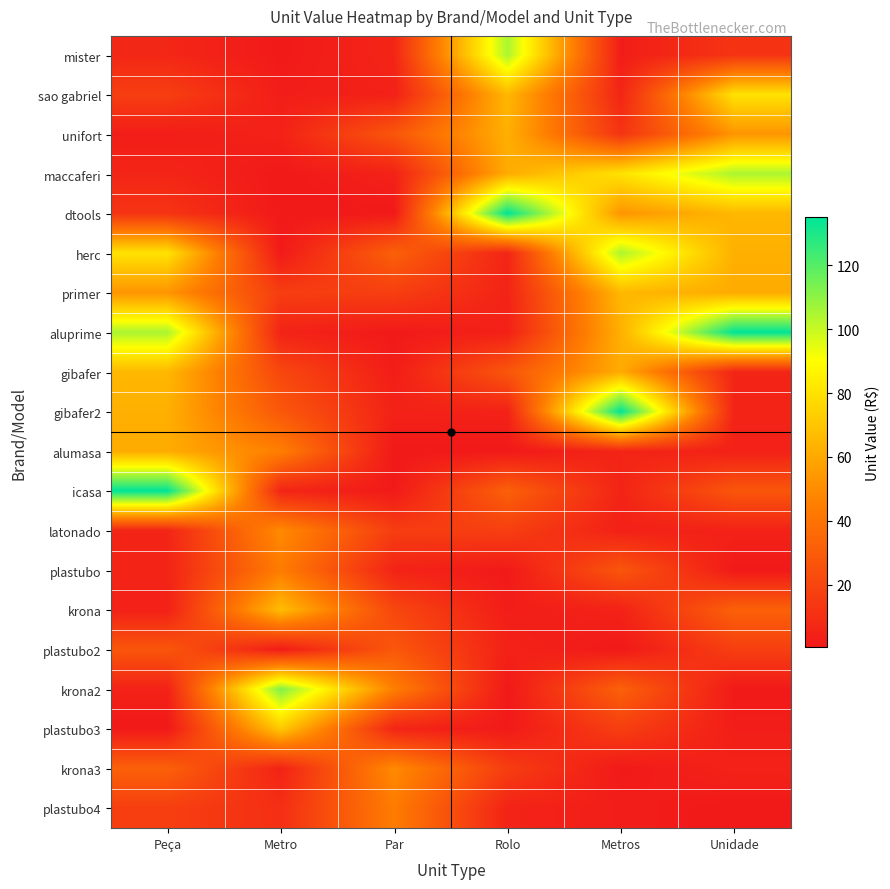

Reading left to right, list all the values displayed in this chart.

mister: Peça=6.6	Metro=0.8	Par=5.8	Rolo=105.0	Metros=2.4	Unidade=12.2
sao gabriel: Peça=16.9	Metro=2.5	Par=4.0	Rolo=65.2	Metros=5.9	Unidade=80.4
unifort: Peça=2.4	Metro=4.5	Par=27.3	Rolo=62.5	Metros=12.2	Unidade=53.0
maccaferi: Peça=5.9	Metro=0.5	Par=4.5	Rolo=61.0	Metros=80.4	Unidade=105.0
dtools: Peça=12.2	Metro=0.5	Par=0.5	Rolo=135.0	Metros=53.0	Unidade=65.2
herc: Peça=80.4	Metro=1.0	Par=32.0	Rolo=5.8	Metros=105.0	Unidade=62.5
primer: Peça=53.0	Metro=16.4	Par=17.0	Rolo=5.3	Metros=65.2	Unidade=61.0
aluprime: Peça=105.0	Metro=5.0	Par=0.8	Rolo=4.0	Metros=62.5	Unidade=135.0
gibafer: Peça=65.2	Metro=20.6	Par=2.5	Rolo=27.3	Metros=61.0	Unidade=5.8
gibafer2: Peça=62.5	Metro=28.0	Par=4.5	Rolo=4.5	Metros=135.0	Unidade=5.3
alumasa: Peça=61.0	Metro=45.0	Par=0.5	Rolo=0.5	Metros=5.8	Unidade=4.0
icasa: Peça=135.0	Metro=5.9	Par=1.0	Rolo=32.0	Metros=5.3	Unidade=27.3
latonado: Peça=5.8	Metro=49.3	Par=16.4	Rolo=17.0	Metros=4.0	Unidade=4.5
plastubo: Peça=5.3	Metro=43.9	Par=5.0	Rolo=0.8	Metros=27.3	Unidade=0.5
krona: Peça=4.0	Metro=67.2	Par=20.6	Rolo=2.5	Metros=4.5	Unidade=32.0
plastubo2: Peça=27.3	Metro=1.9	Par=28.0	Rolo=4.5	Metros=0.5	Unidade=17.0
krona2: Peça=4.5	Metro=112.7	Par=45.0	Rolo=0.5	Metros=32.0	Unidade=0.8
plastubo3: Peça=0.5	Metro=71.1	Par=5.9	Rolo=1.0	Metros=17.0	Unidade=2.5
krona3: Peça=32.0	Metro=5.0	Par=49.3	Rolo=16.4	Metros=0.8	Unidade=4.5
plastubo4: Peça=17.0	Metro=10.0	Par=43.9	Rolo=5.0	Metros=2.5	Unidade=0.5